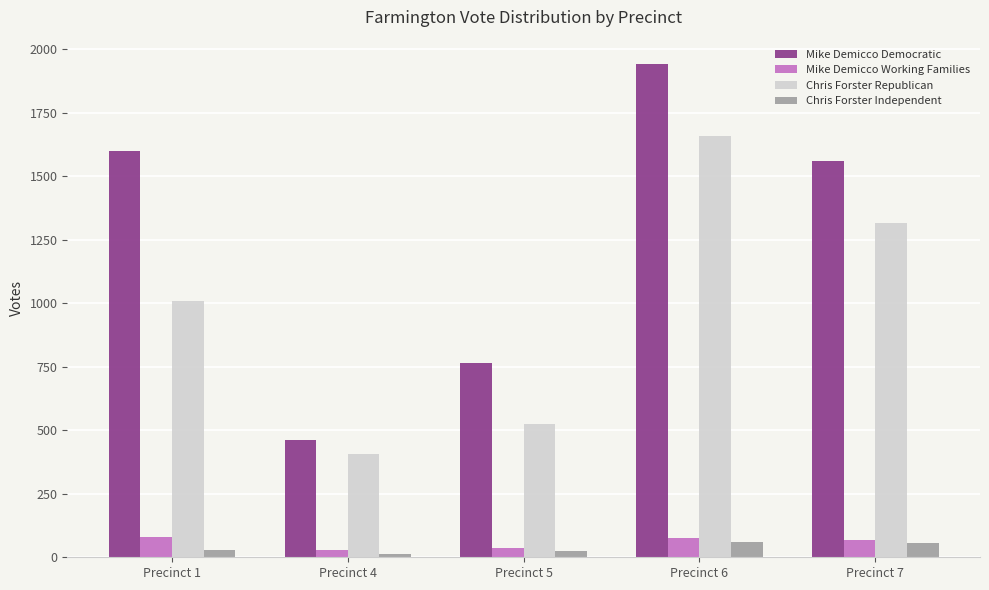

Which series has the widest spread of values?

Mike Demicco Democratic